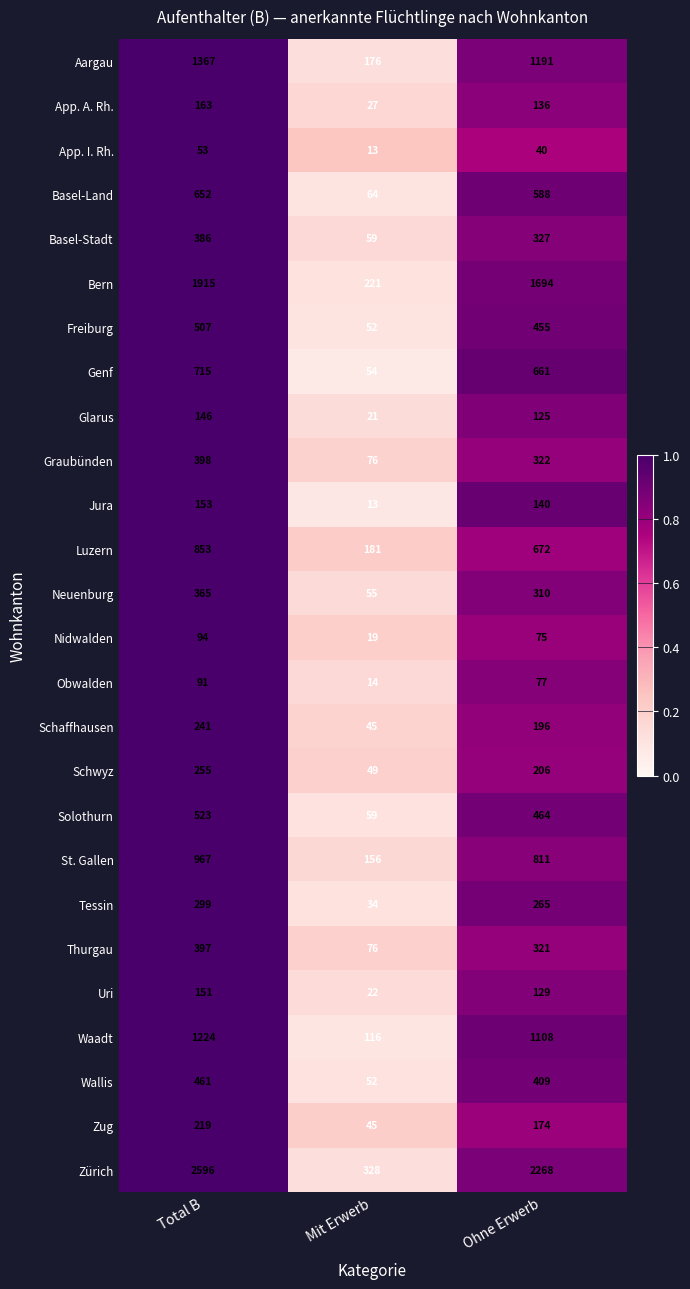

Rank the series by their maximum value, from lowest to highest.

App. I. Rh., Obwalden, Nidwalden, Glarus, Uri, Jura, App. A. Rh., Zug, Schaffhausen, Schwyz, Tessin, Neuenburg, Basel-Stadt, Thurgau, Graubünden, Wallis, Freiburg, Solothurn, Basel-Land, Genf, Luzern, St. Gallen, Waadt, Aargau, Bern, Zürich